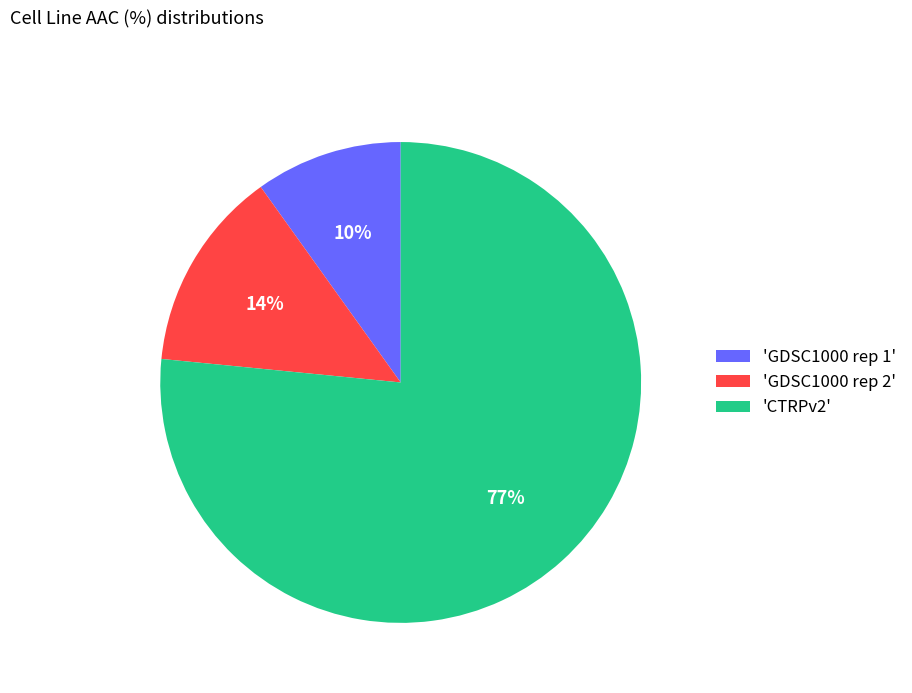

How many slices are in this pie chart?

3